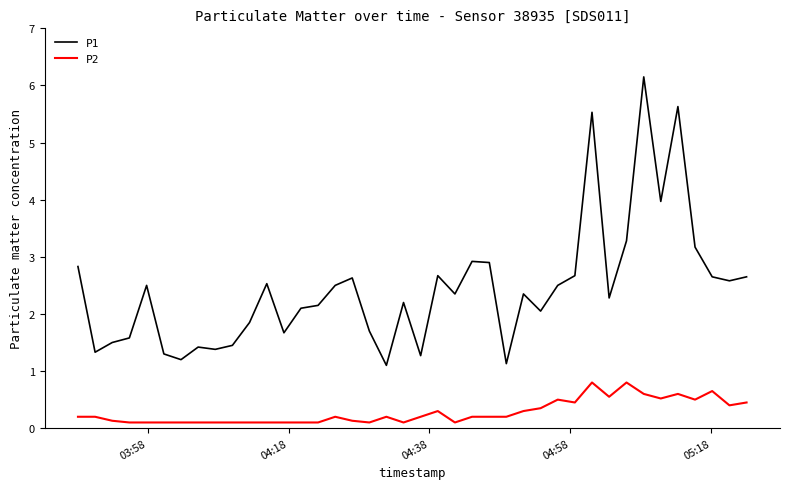

True or false: P1 and P2 cross at least once.

False